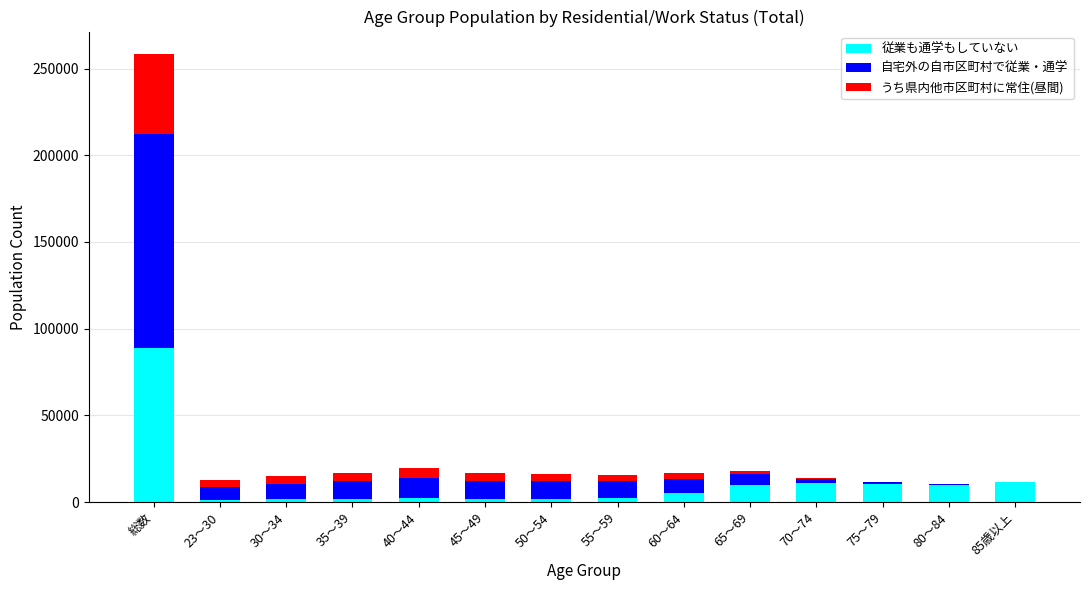

Which category has the highest value in the 従業も通学もしていない series?

総数